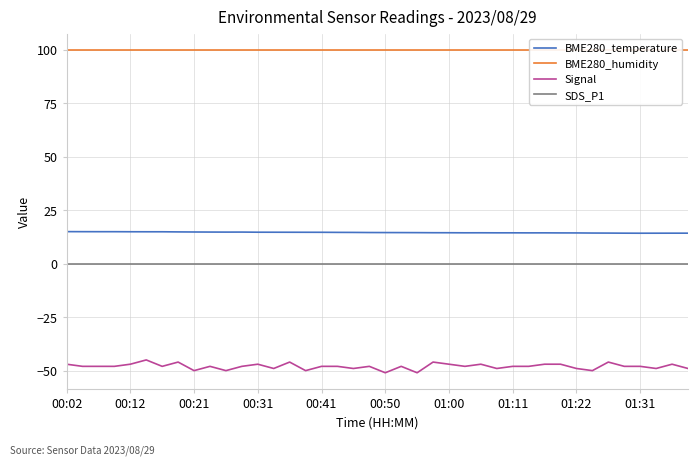

How many series are shown in this chart?

4